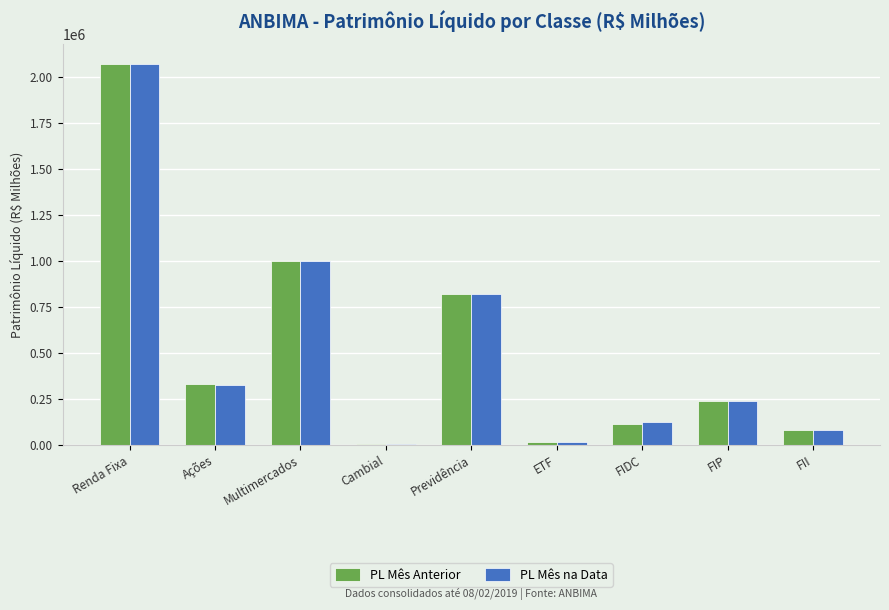

What is the difference between the PL Mês Anterior values at Cambial and Multimercados?

992319.4